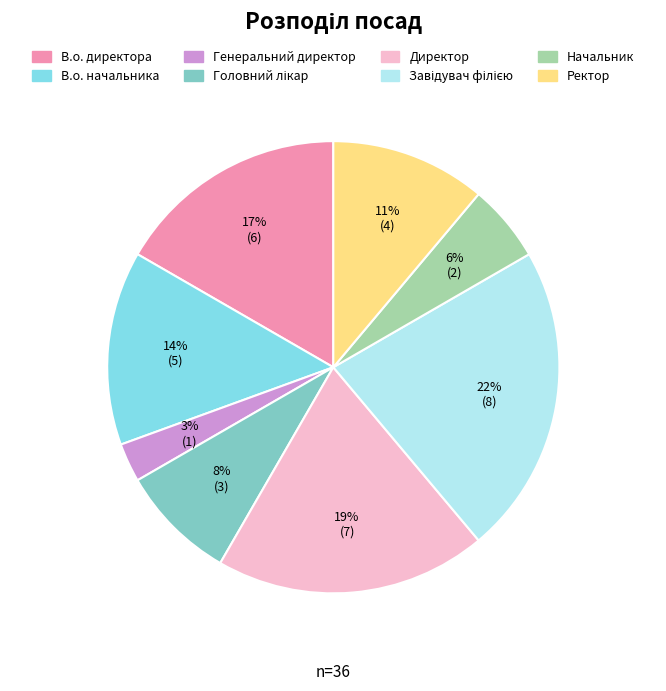

To the nearest percent, what is the difference between the largest and smallest slice percentages?

19%